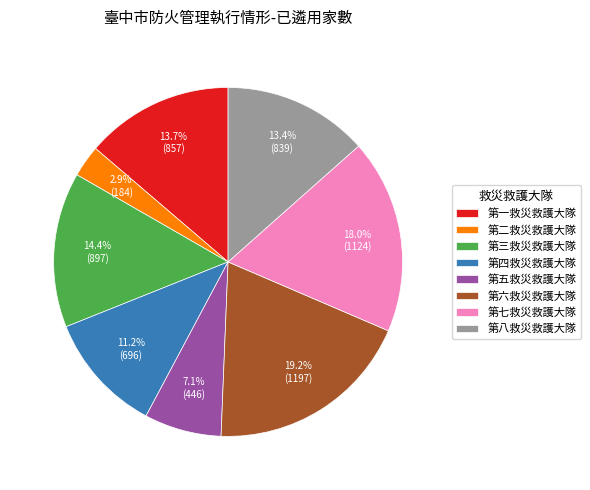

True or false: 第四救災救護大隊 accounts for 11% of the total.

True